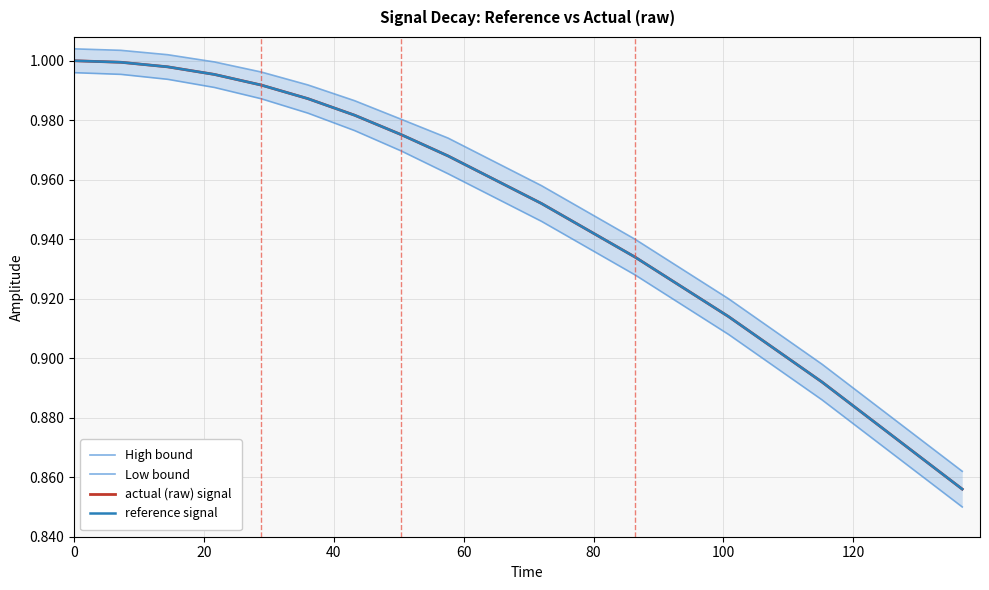

What is the minimum value for Low bound?

0.8